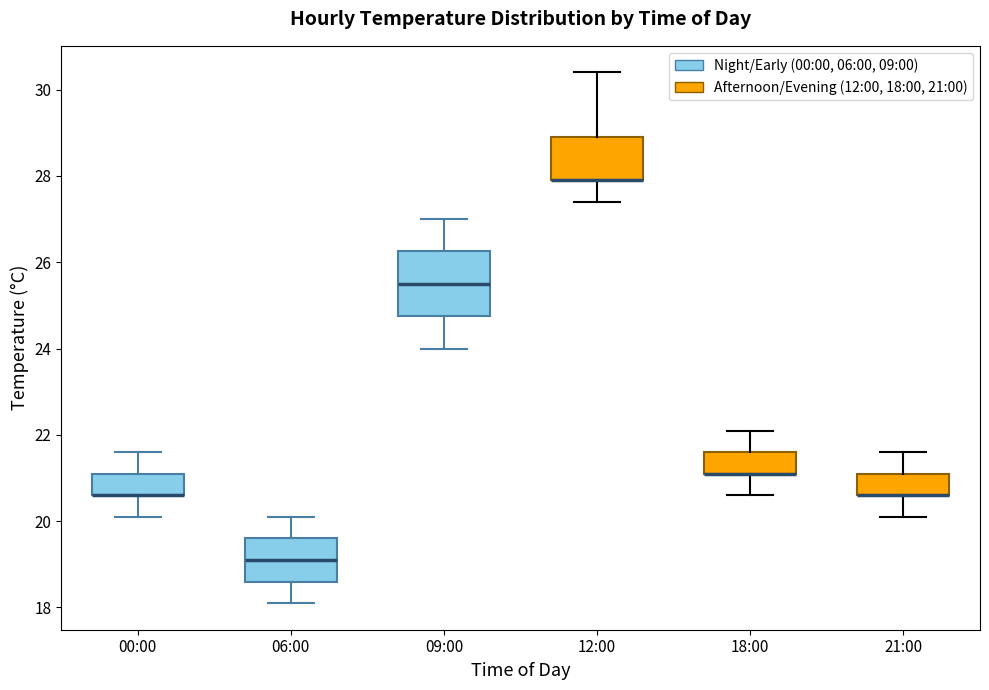

Which box is the tallest, from its lower edge to its upper edge?

09:00